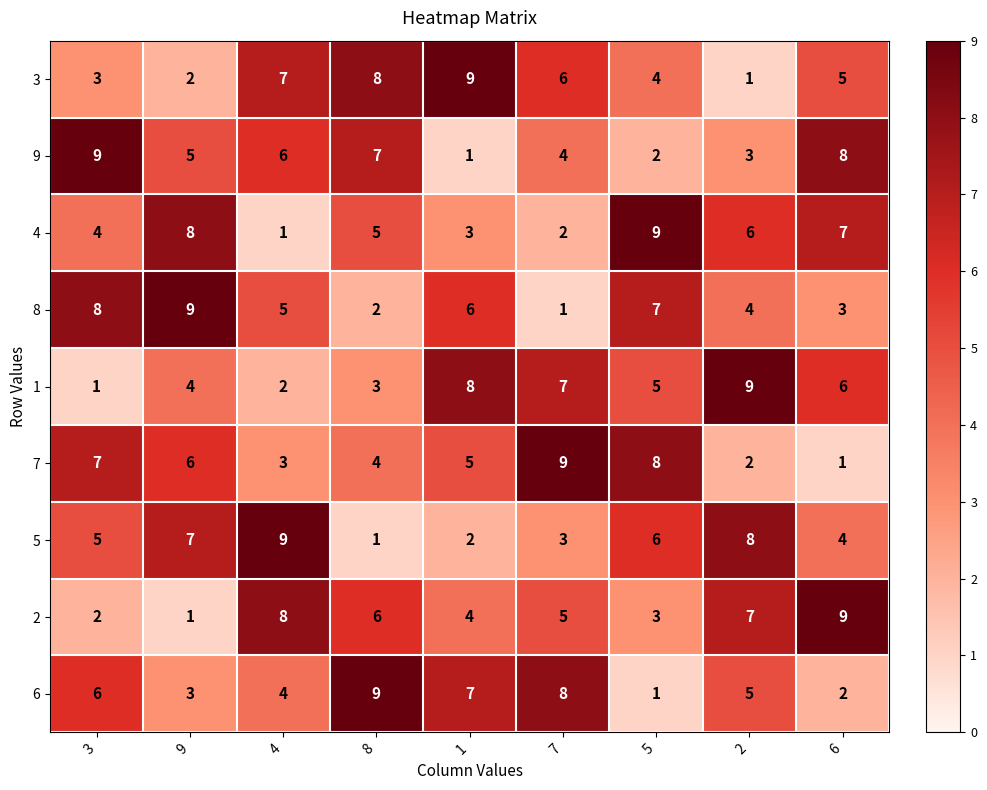

What is the greatest value displayed?

9